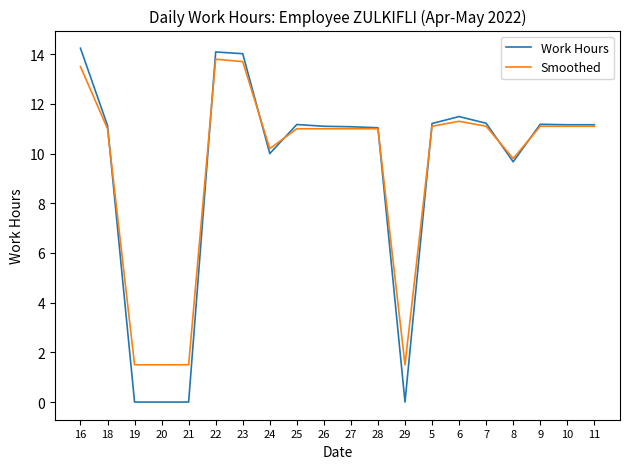

True or false: Smoothed has a value of 9.8 at 8.

True